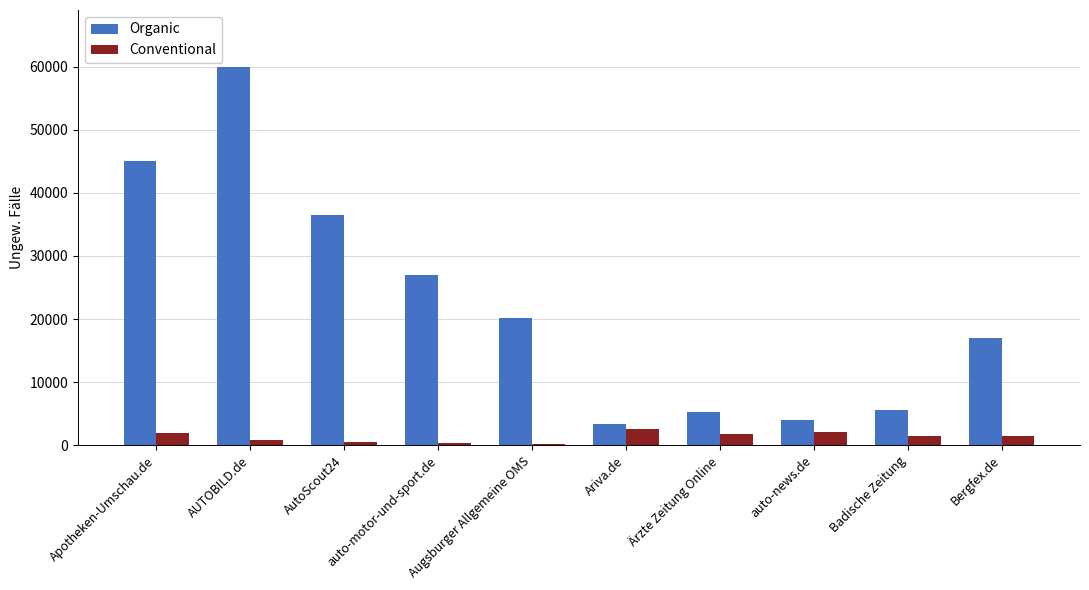

What is the label of the 1st bar from the left?

Apotheken-Umschau.de